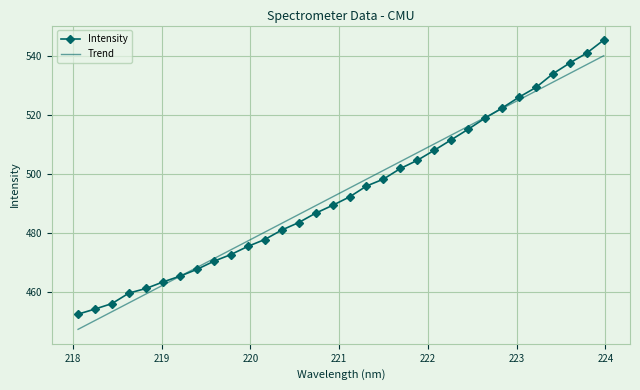

What is the minimum value for Trend?

447.3